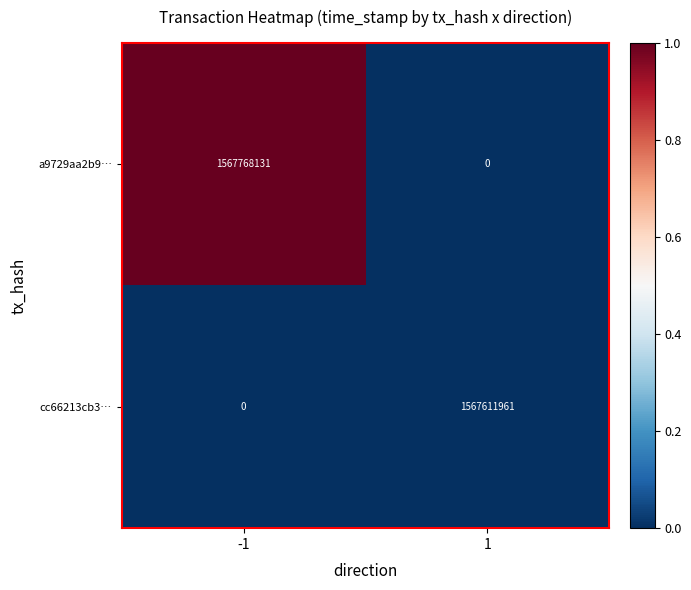

Which label corresponds to the largest value in the chart?

-1